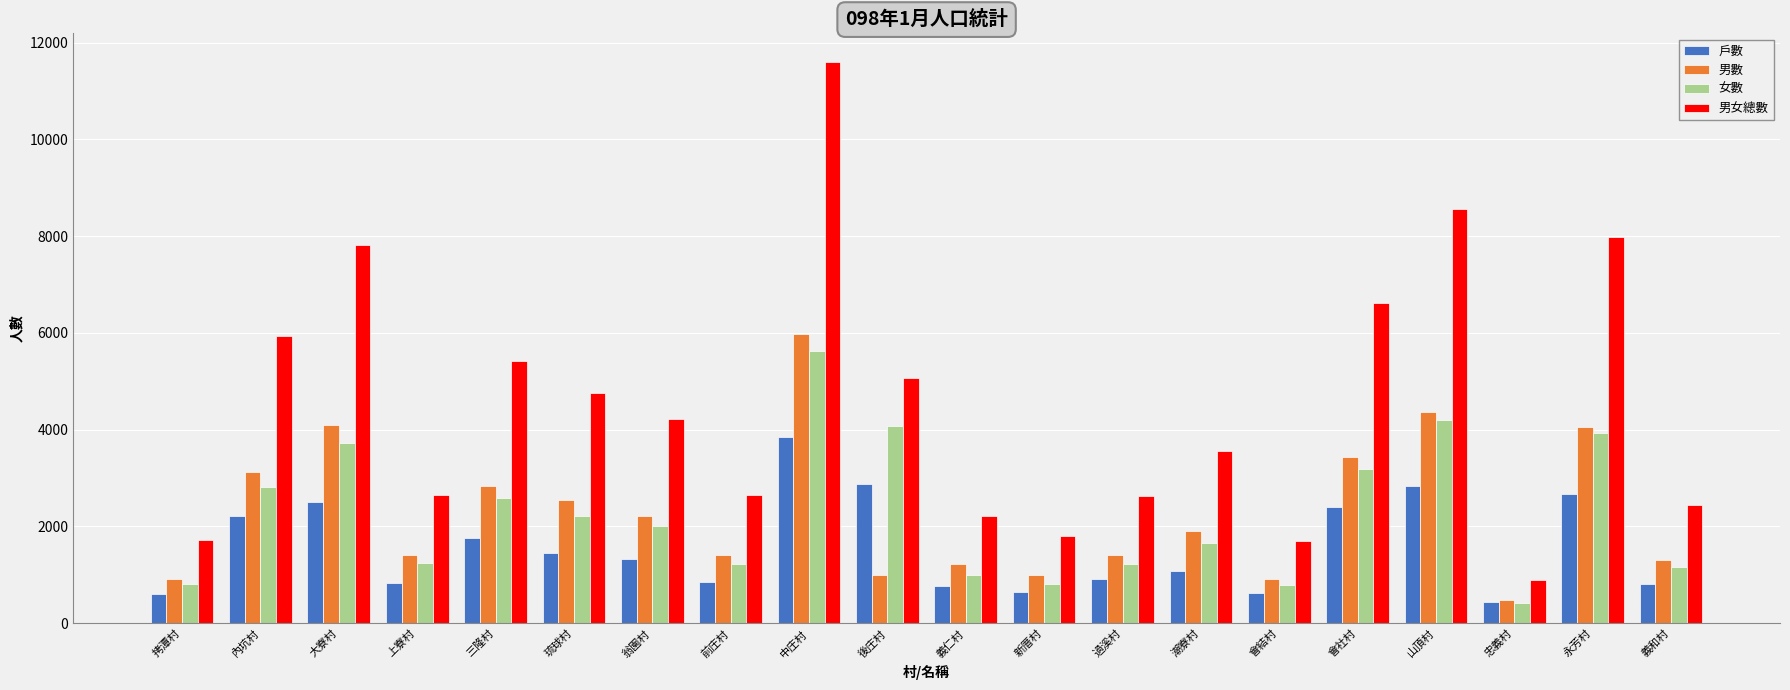

Is the value of 男女總數 at 三隆村 greater than the value of 男數 at 中庄村?

No